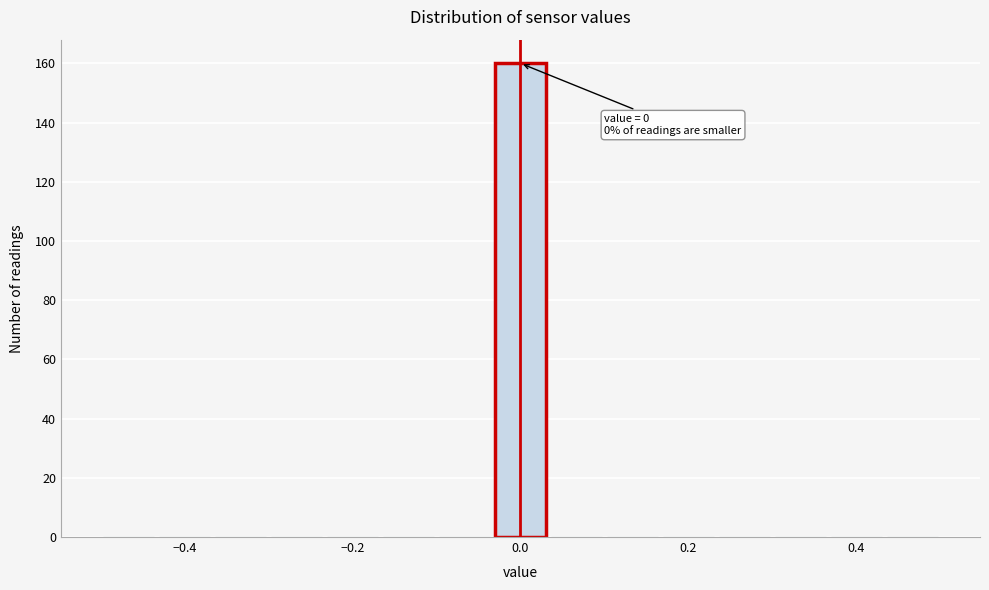

Around what value on the x-axis is the tallest bar? Give the approximate position of its centre, as read against the axis.

0.00